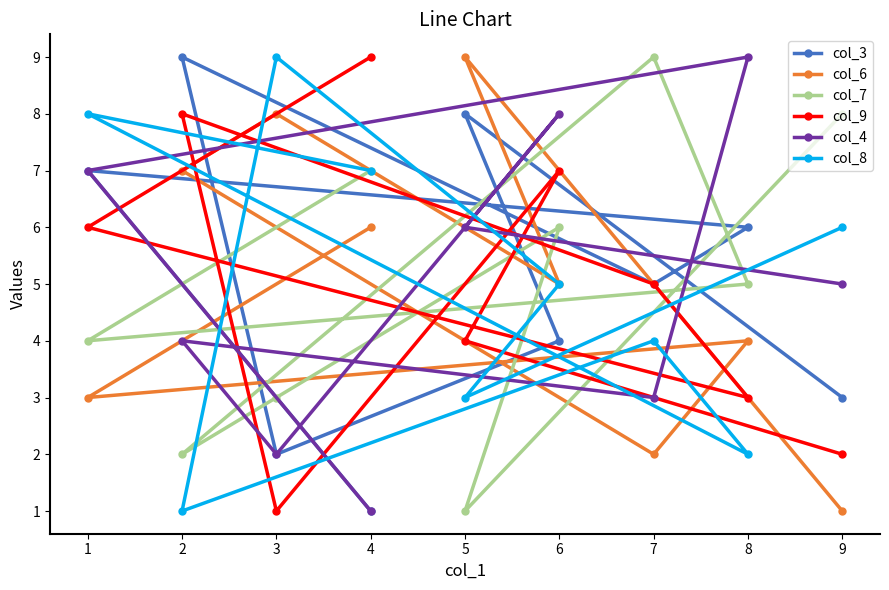

What is the spread (max minus min) of values at 7?

7